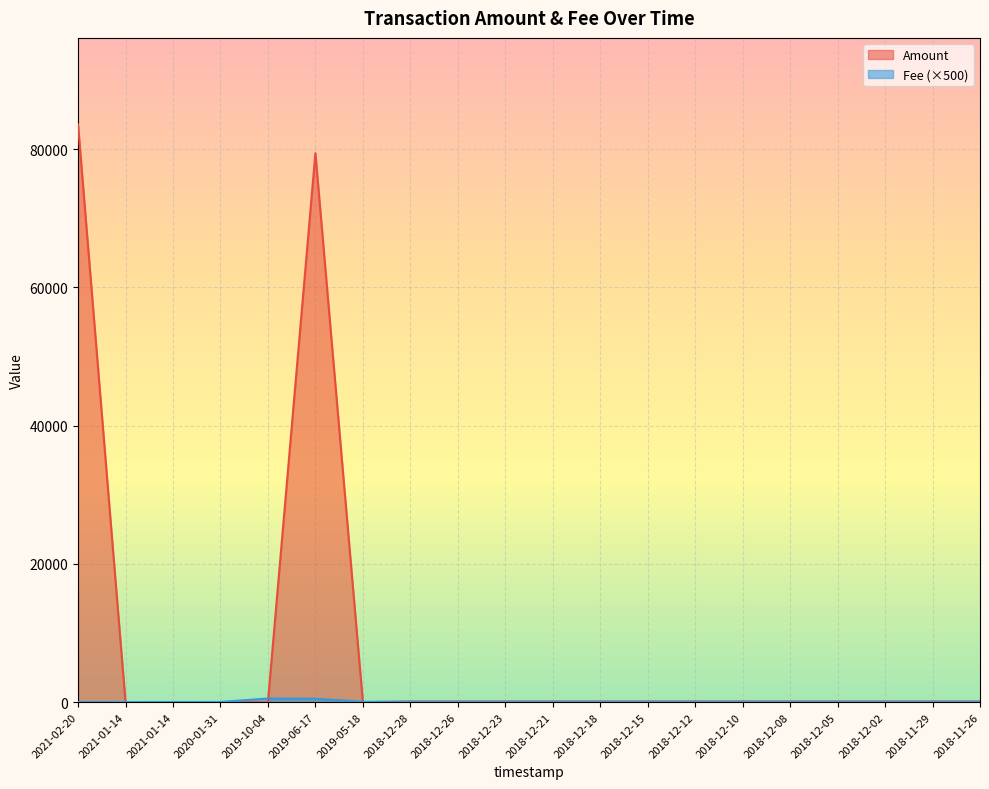

At which category does the chart reach its peak across all series?

2021-02-20